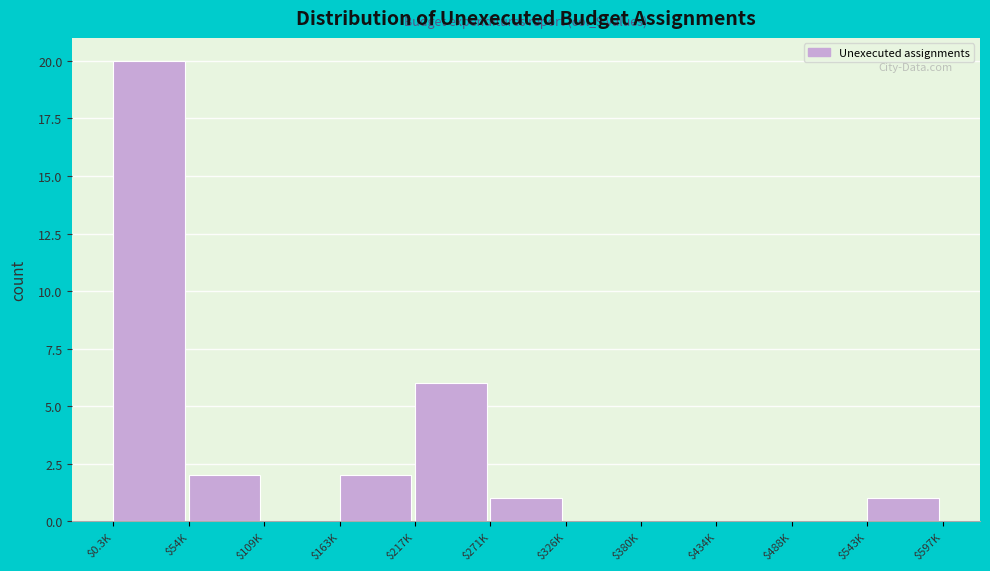

At which label is the value closest to 10?

$217K